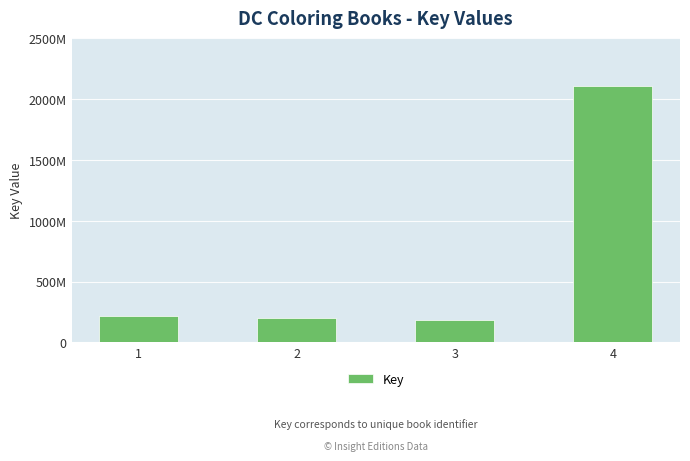

True or false: the data shows 217071358 at 1.

True